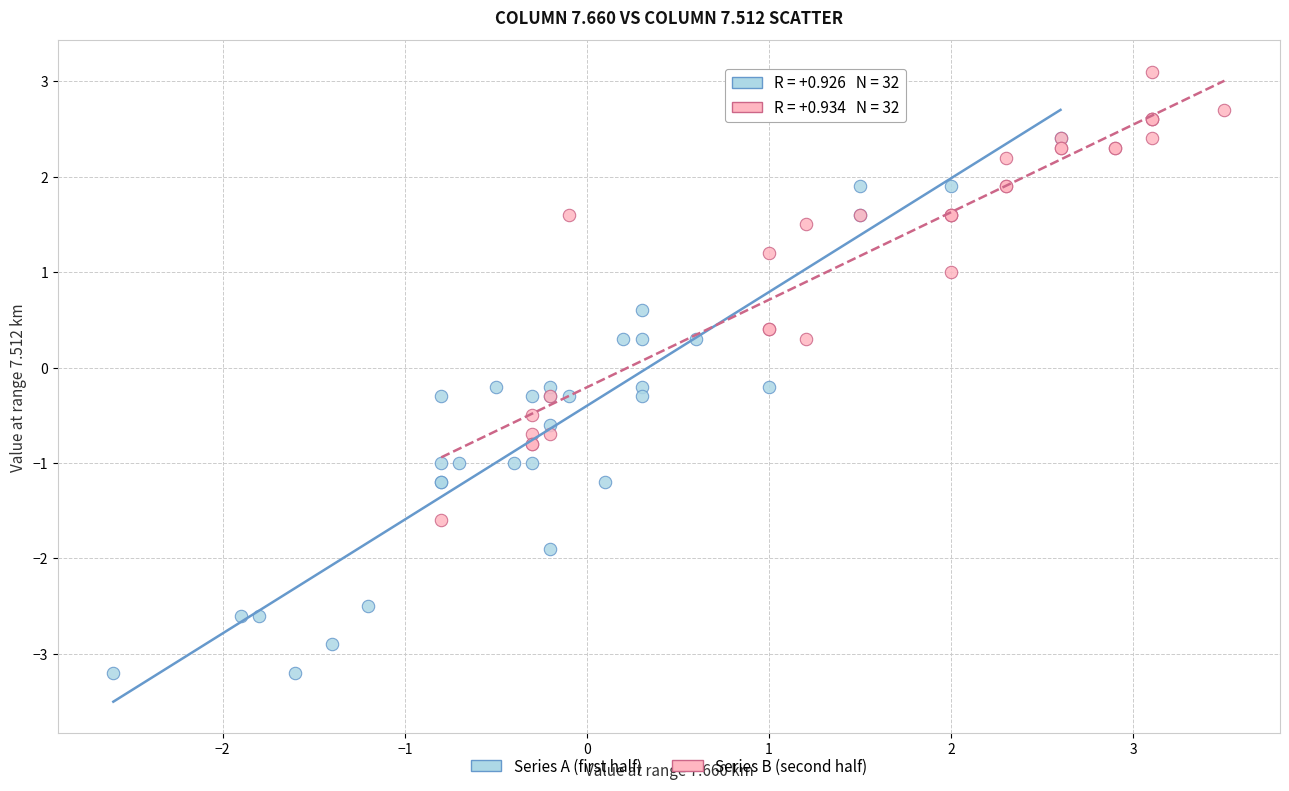

What are all the series names shown in the legend?

Series A (first half), Series B (second half)